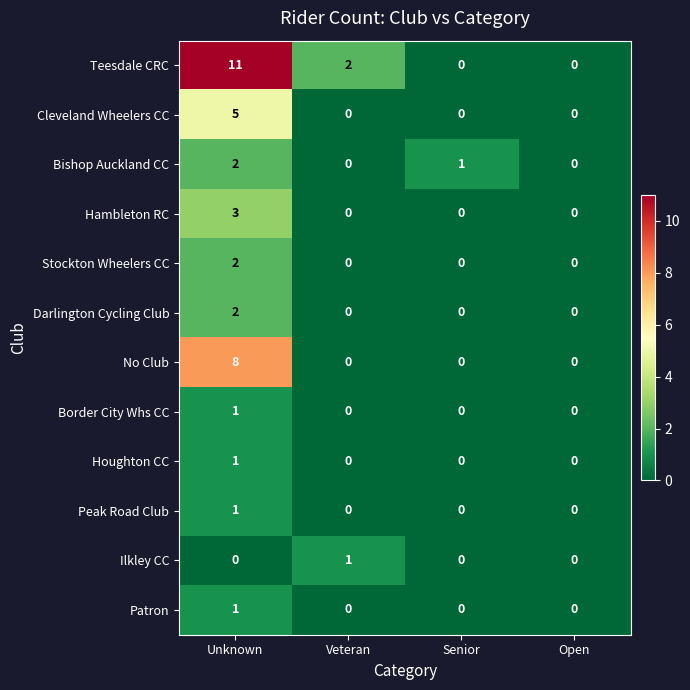

The Stockton Wheelers CC series shows 1 at Unknown. True or false?

False